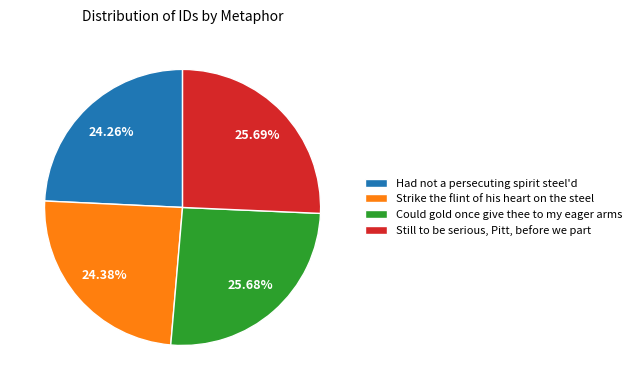

How many slices are in this pie chart?

4